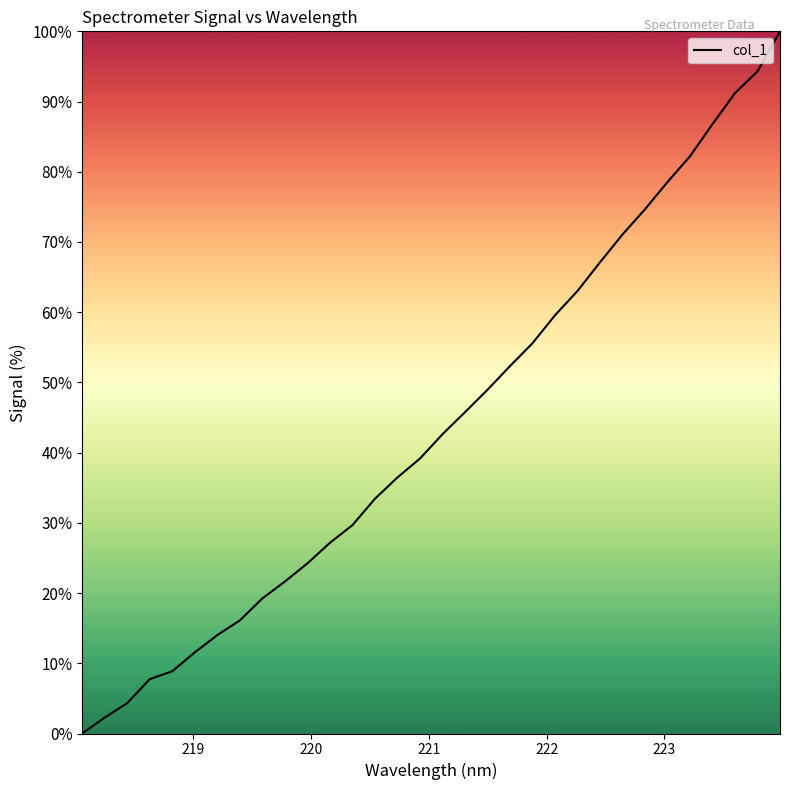

What is the greatest value displayed?

100.0